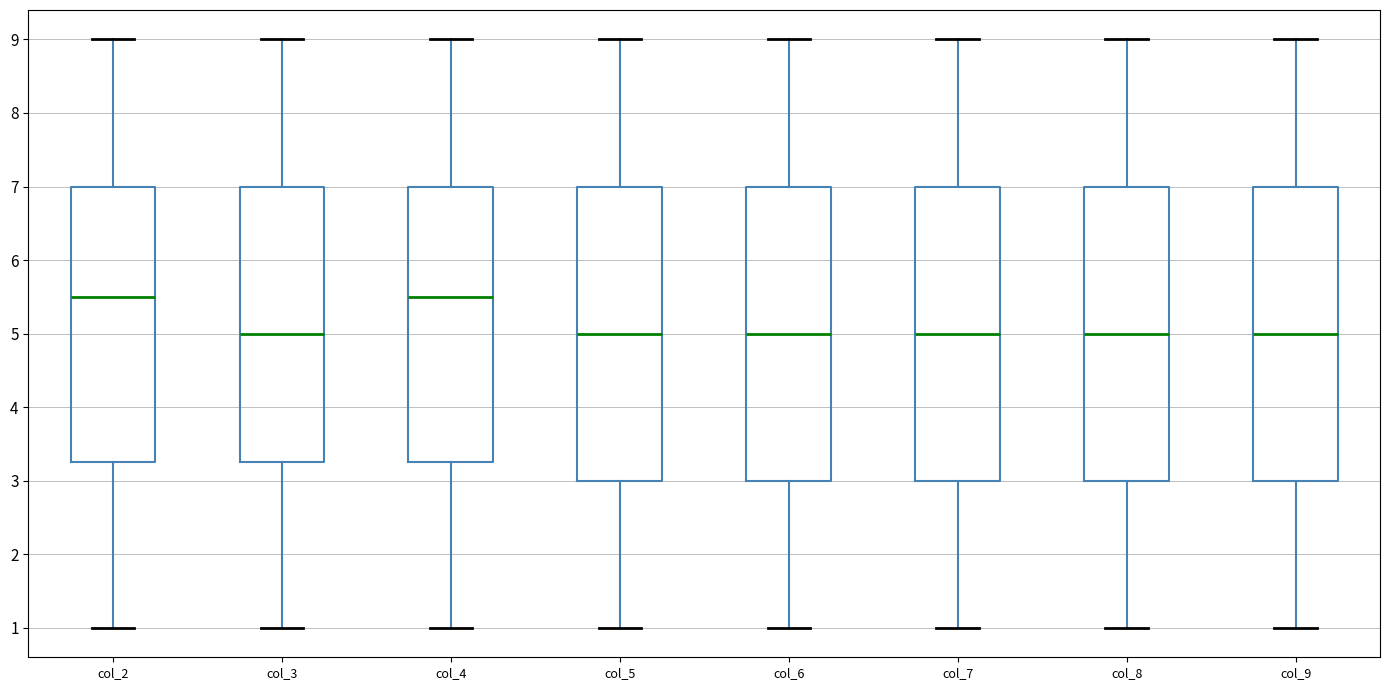

Reading left to right, read every box against the y-axis: the position of its median line, the range the box covers, and the ends of its whiskers. The values are not printed on the chart, so give them approximately, as read against the axis.

col_2: median 5.5, box 3.3 to 7.0, whiskers 1.0 to 9.0
col_3: median 5.0, box 3.3 to 7.0, whiskers 1.0 to 9.0
col_4: median 5.5, box 3.3 to 7.0, whiskers 1.0 to 9.0
col_5: median 5.0, box 3.0 to 7.0, whiskers 1.0 to 9.0
col_6: median 5.0, box 3.0 to 7.0, whiskers 1.0 to 9.0
col_7: median 5.0, box 3.0 to 7.0, whiskers 1.0 to 9.0
col_8: median 5.0, box 3.0 to 7.0, whiskers 1.0 to 9.0
col_9: median 5.0, box 3.0 to 7.0, whiskers 1.0 to 9.0